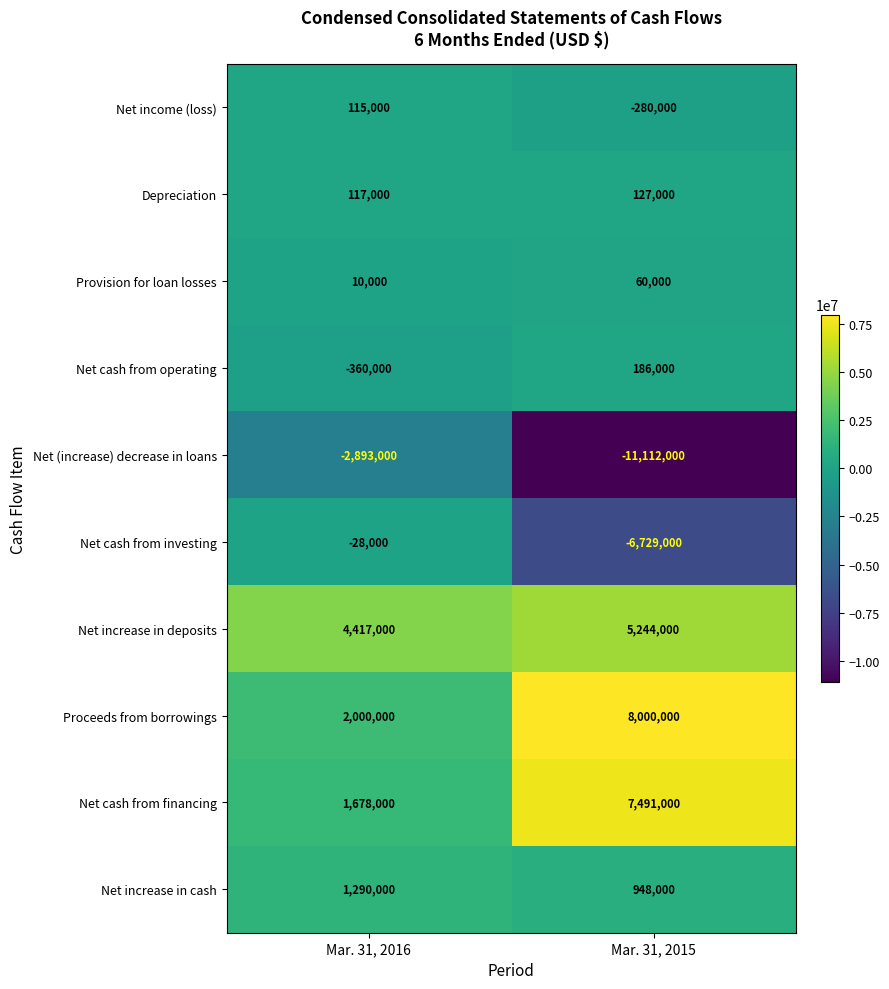

How many data points in Proceeds from borrowings are less than 8000000?

1